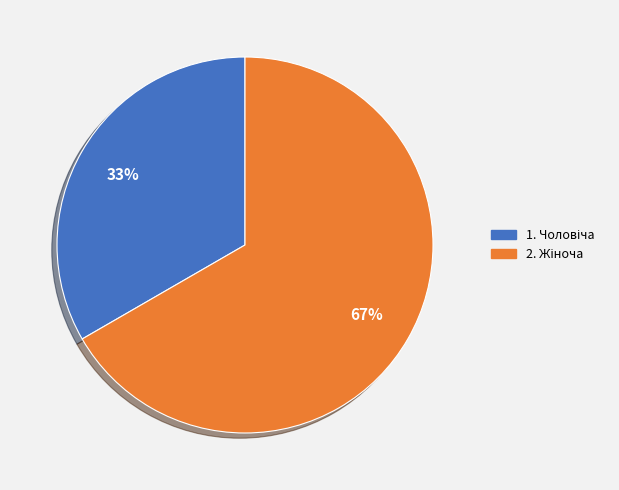

Is there any slice that represents more than half of the pie?

Yes